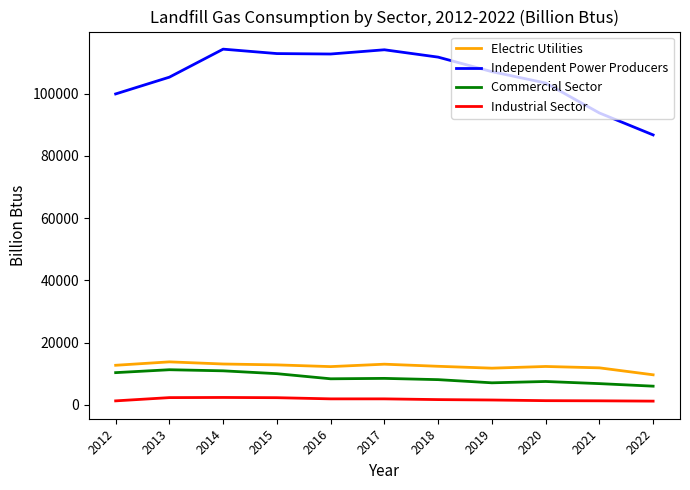

At how many categories does at least one series exceed 95380?

9